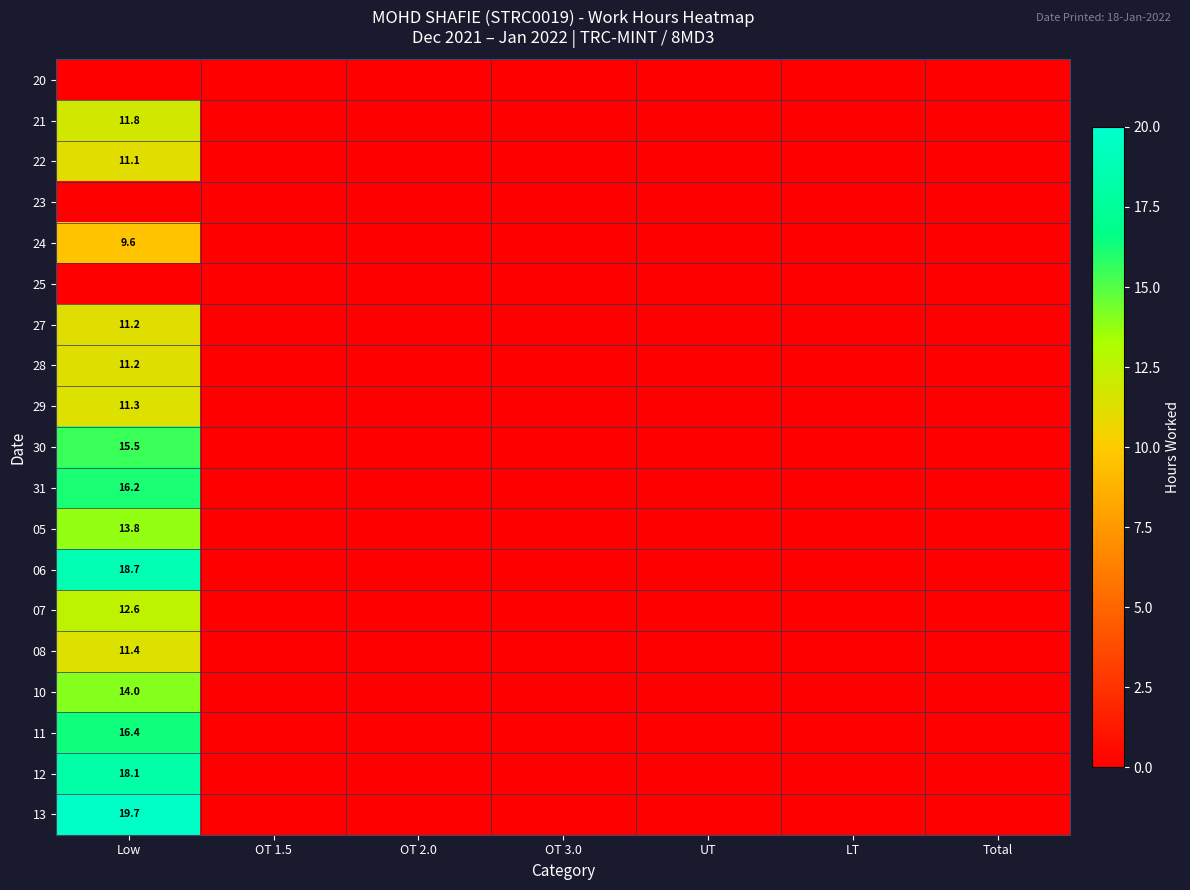

Between UT and Total, which is larger?

UT